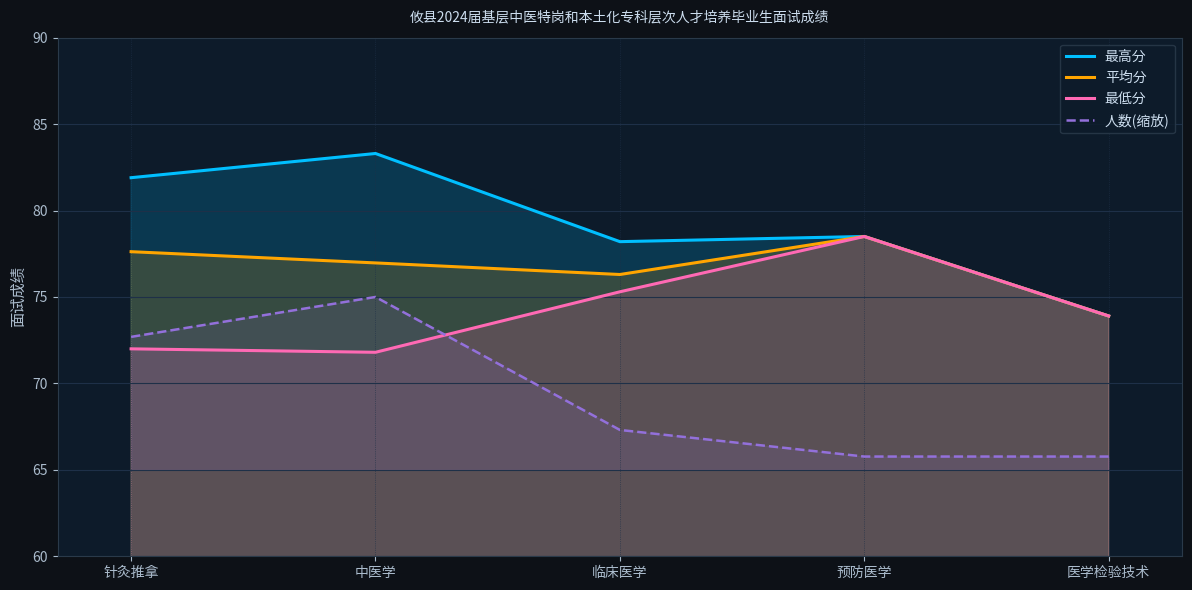

At how many categories does at least one series exceed 67?

5